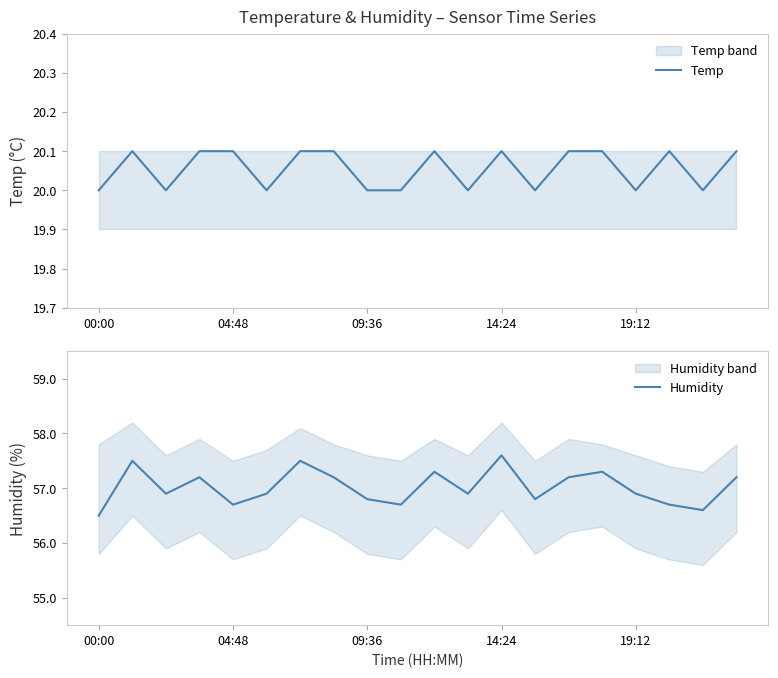

True or false: Humidity has a value of 20.4 at 17.

False